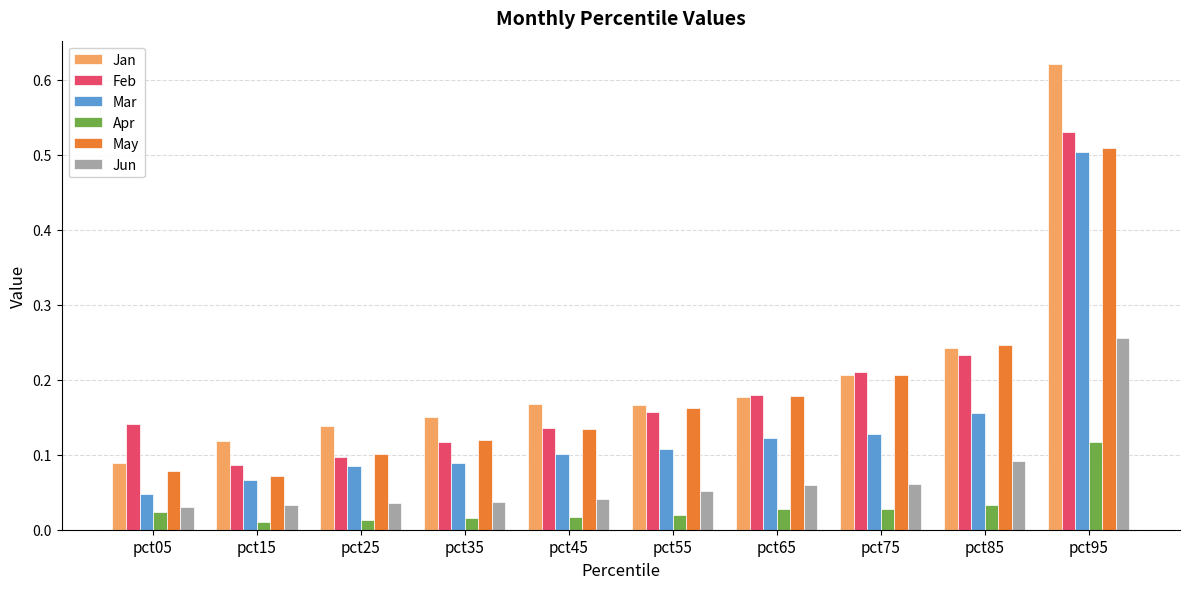

Is it true that Jun equals 0.0 at pct55?

False